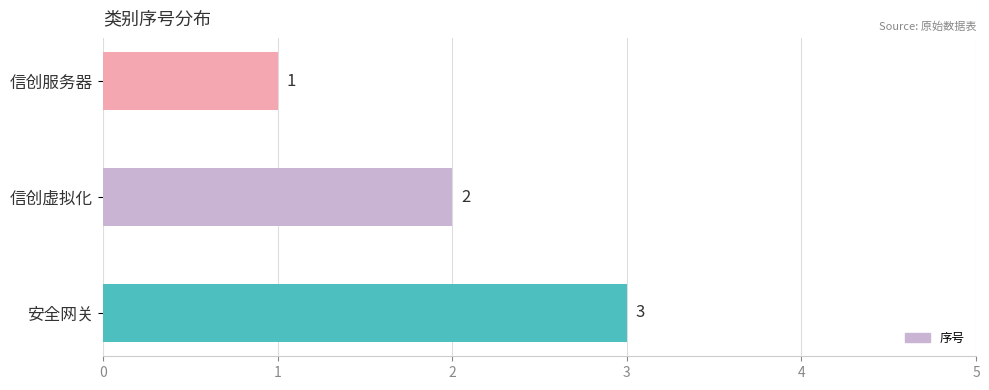

Count the values in the range 1 to 3.

3